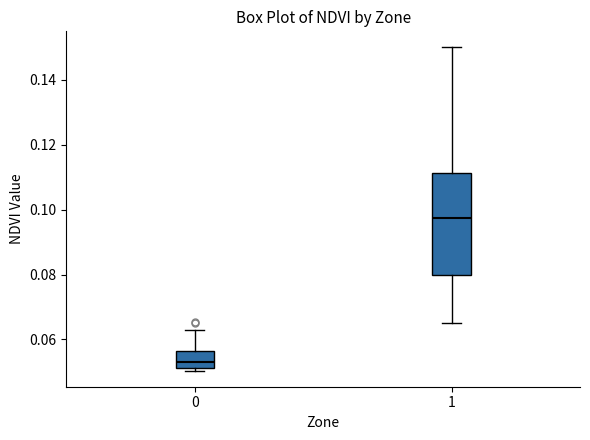

Reading left to right, transcribe this box plot: for each box, give where its median line is, the range the box spans, and where its two whiskers end, as read against the y-axis. The values are not printed on the chart, so give them approximately, as read against the axis.

0: median 0.052 (just above the box's lower edge), box 0.052 to 0.056, whiskers 0.050 to 0.062
1: median 0.098, box 0.080 to 0.112, whiskers 0.066 to 0.150